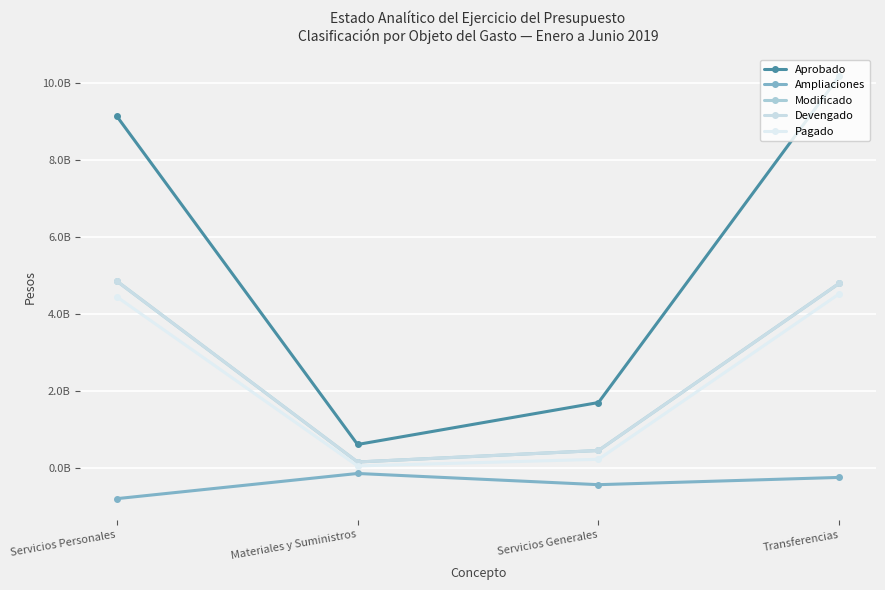

Does the chart have visible grid lines?

Yes